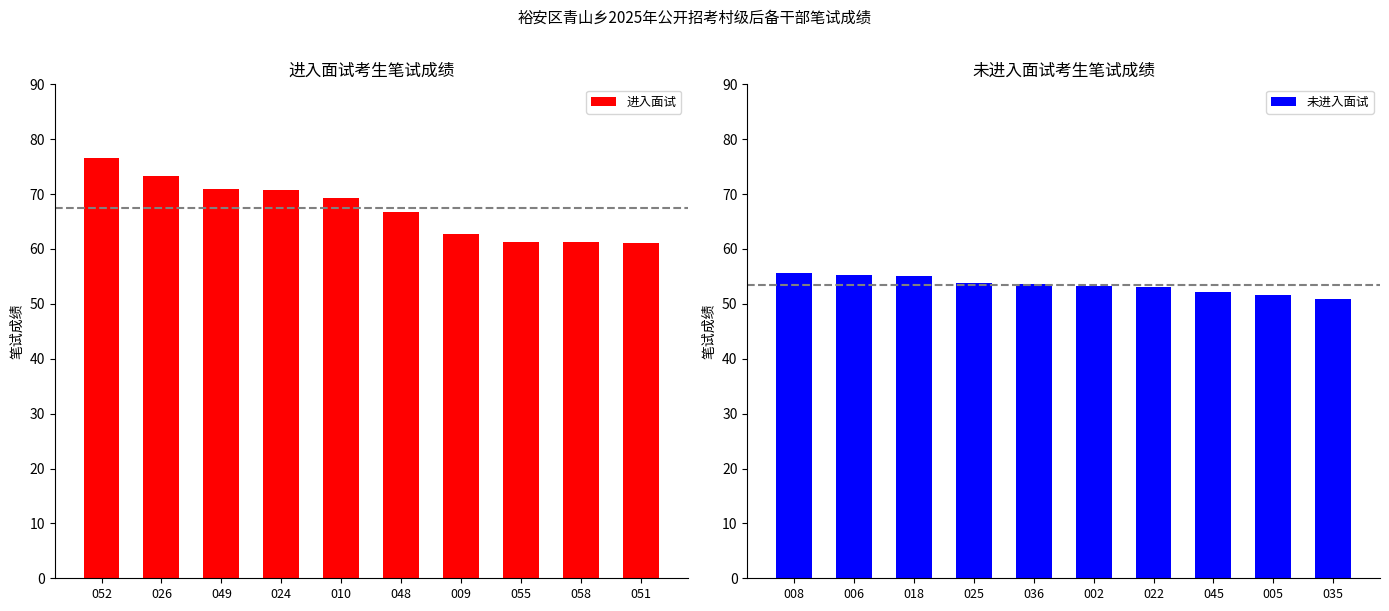

What is the difference between the second highest and second lowest values in the 进入面试 series?

12.0